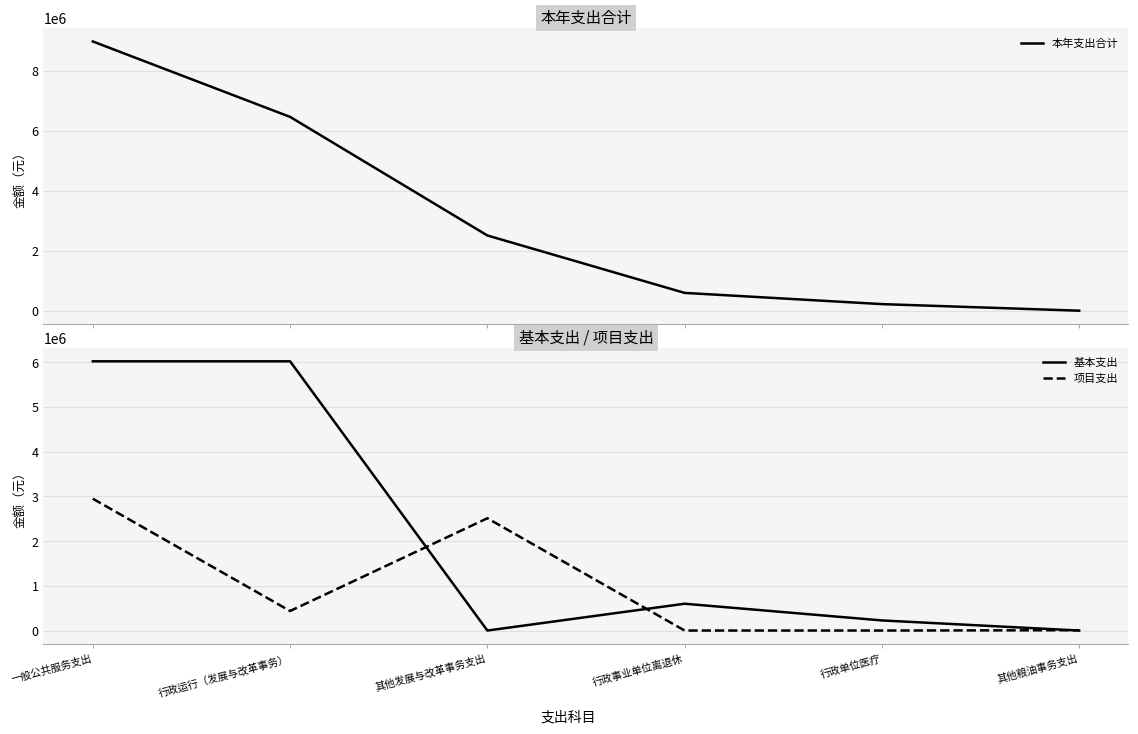

At which label does 基本支出 reach its peak?

一般公共服务支出